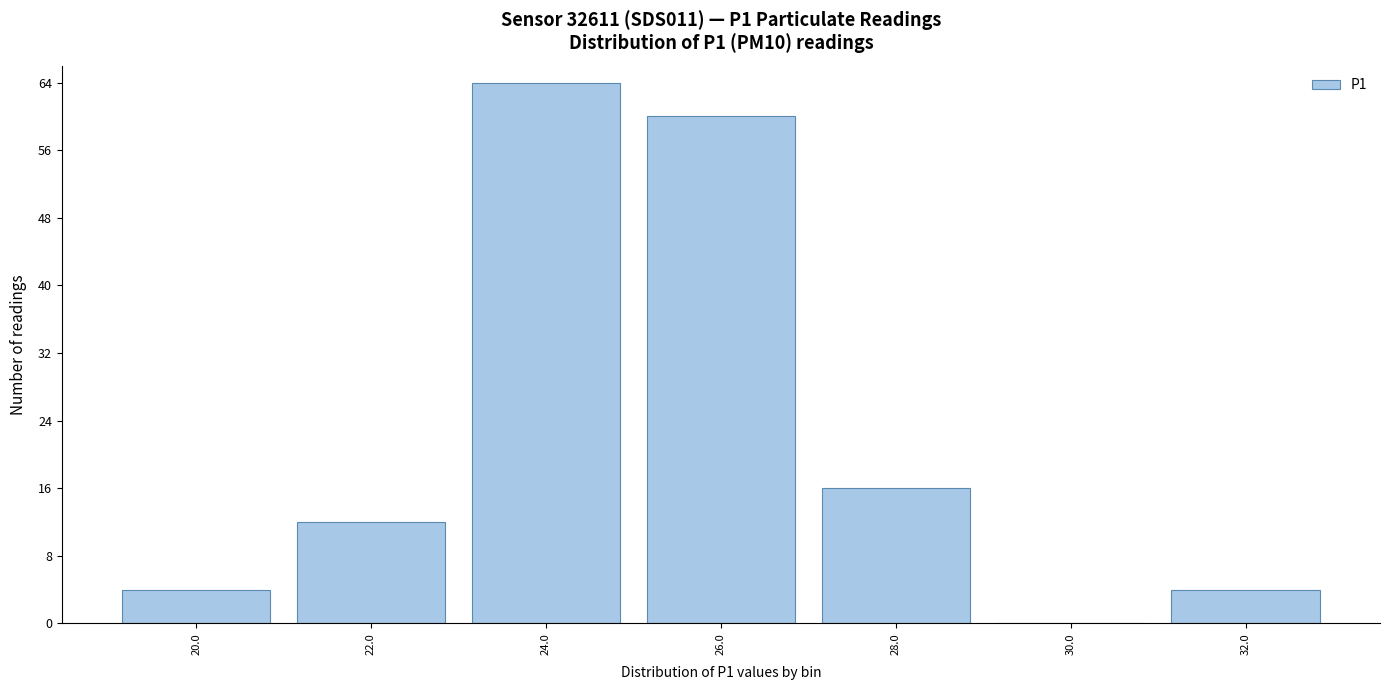

Reading left to right, extract all data points from this chart.

20.0=4	22.0=12	24.0=64	26.0=60	28.0=16	30.0=0	32.0=4